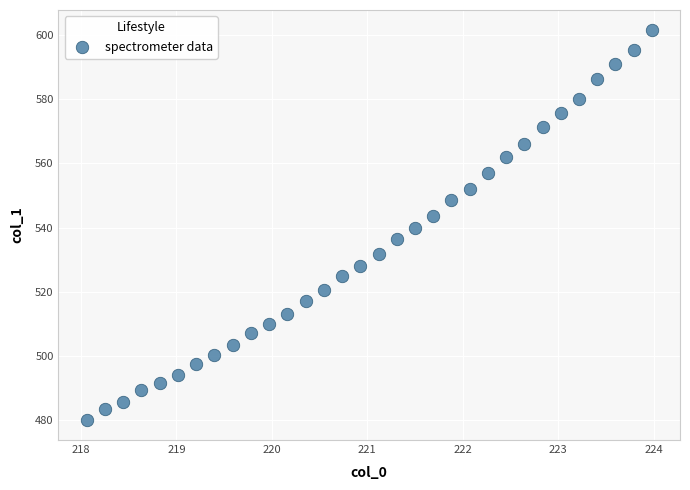

What is the range of Y values (max minus min)?

121.6